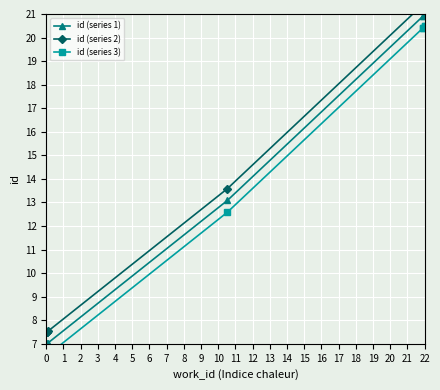

What is the highest value of the id (series 3) series?

20.5